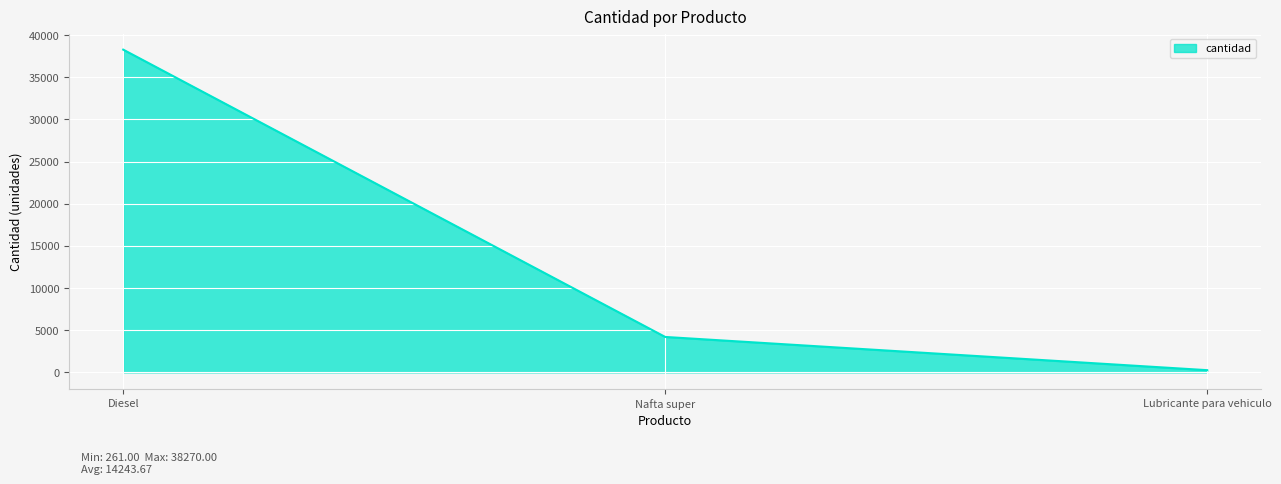

True or false: the data shows 261 at Lubricante para vehiculo.

True